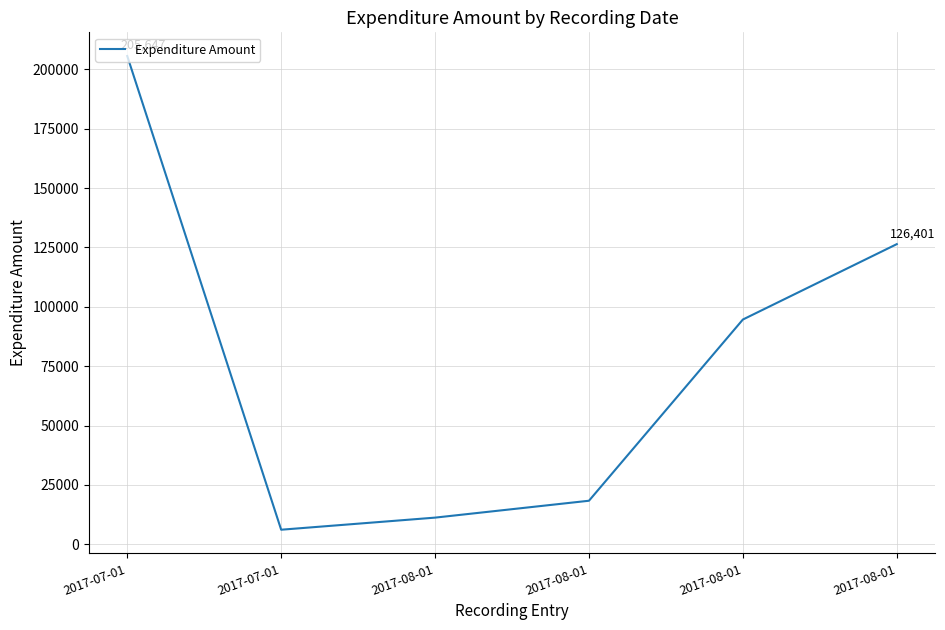

Which has a higher value, 2017-07-01 or 2017-08-01?

2017-07-01